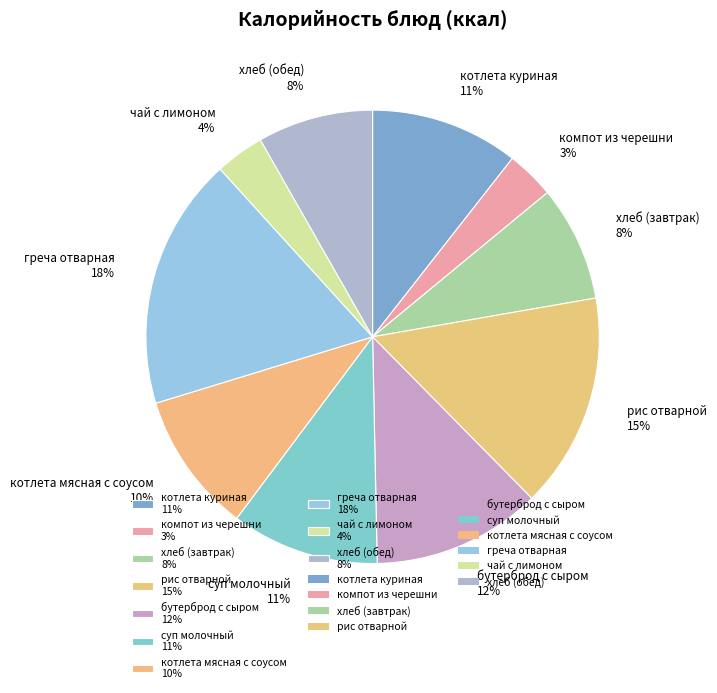

What percentage is the рис отварной slice, to the nearest percent?

15%